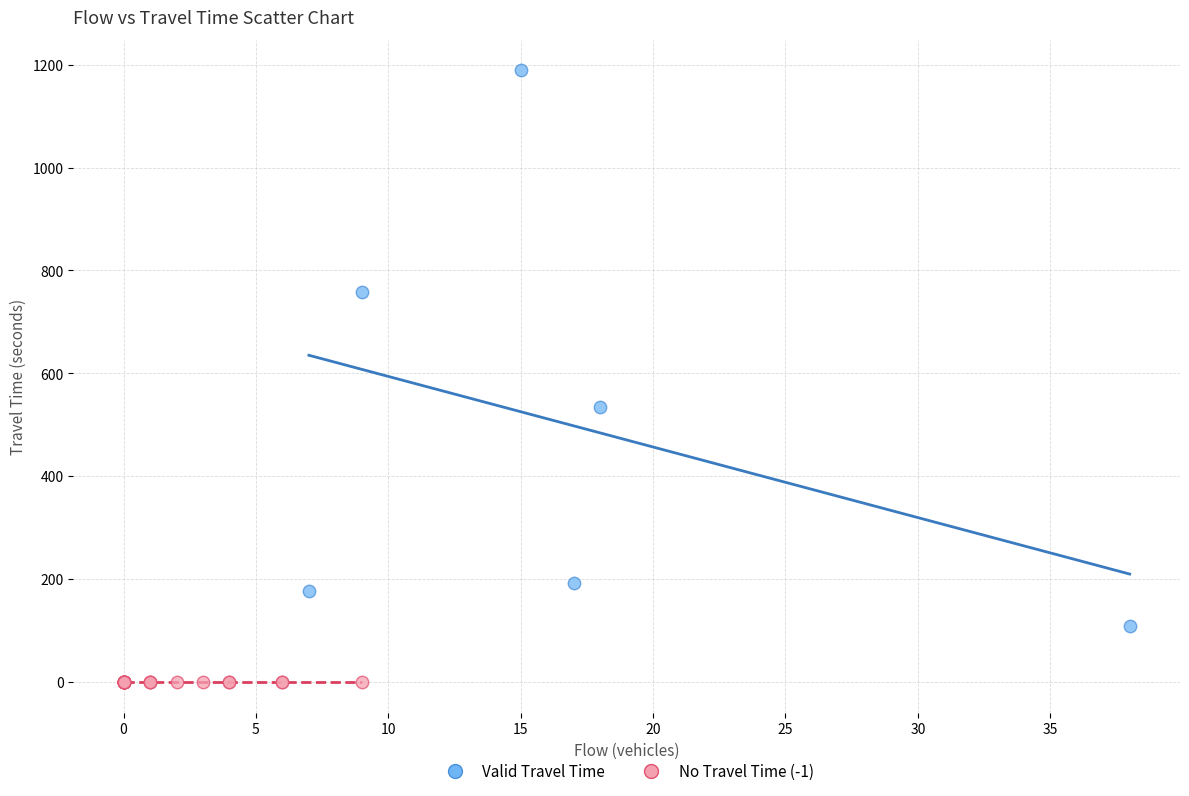

Which series contains the lowest Y value?

No Travel Time (-1)